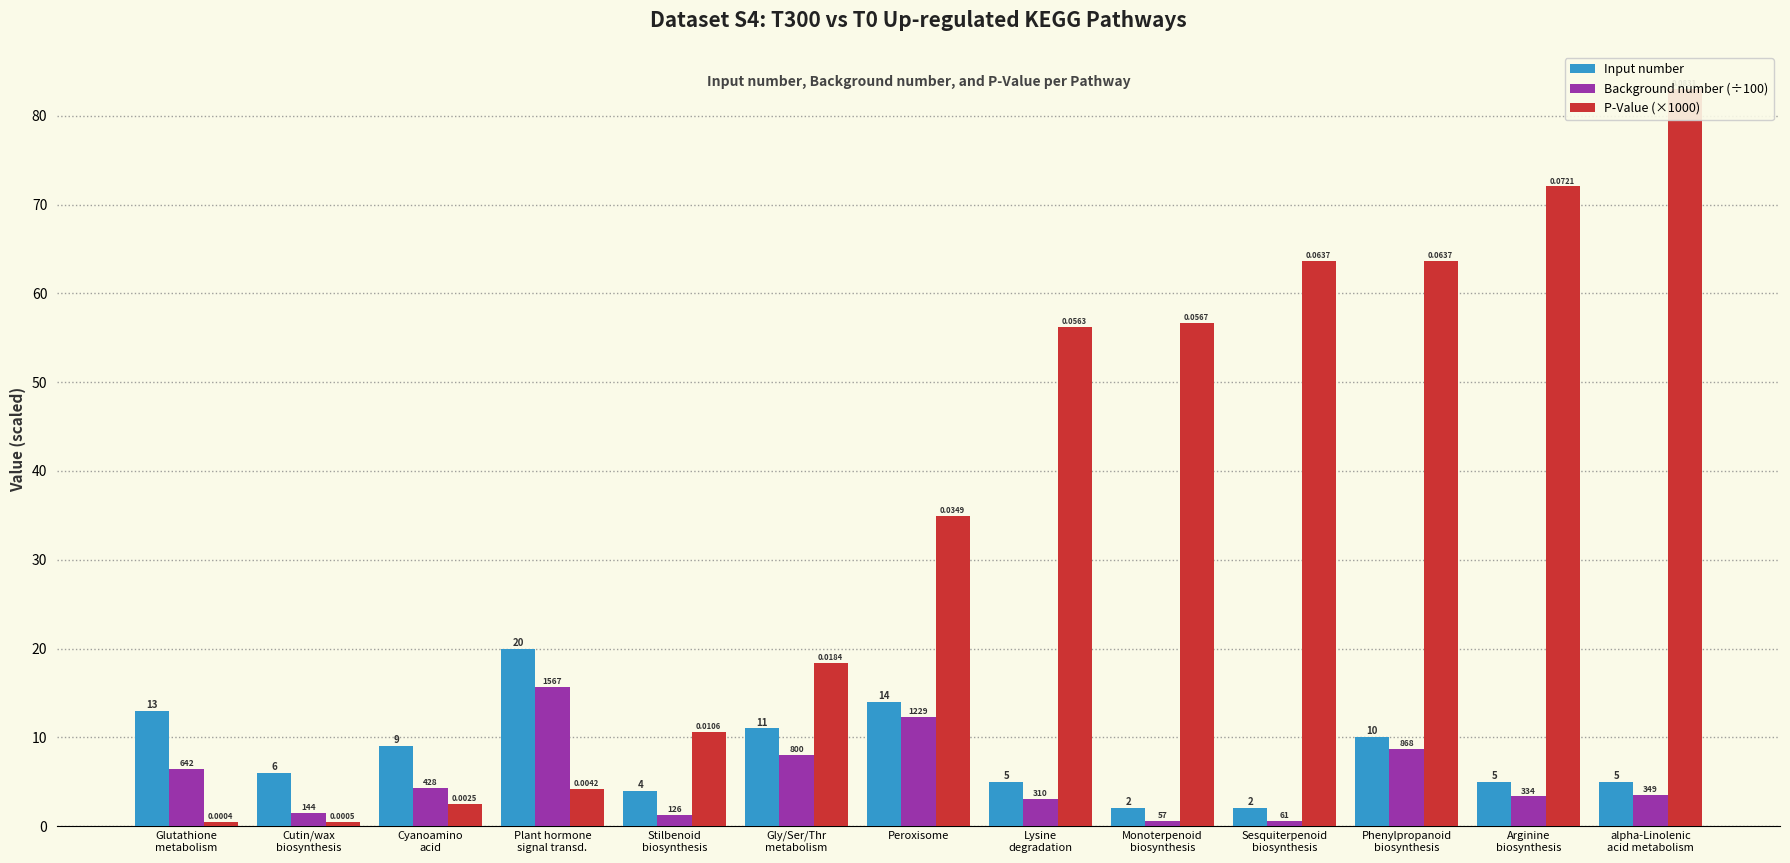

Reading right to left, list all the values displayed in this chart.

Input number: 5.0	5.0	10.0	2.0	2.0	5.0	14.0	11.0	4.0	20.0	9.0	6.0	13.0
Background number (÷100): 3.5	3.3	8.7	0.6	0.6	3.1	12.3	8.0	1.3	15.7	4.3	1.4	6.4
P-Value (×1000): 83.1	72.1	63.7	63.7	56.7	56.3	34.9	18.4	10.6	4.2	2.5	0.5	0.4